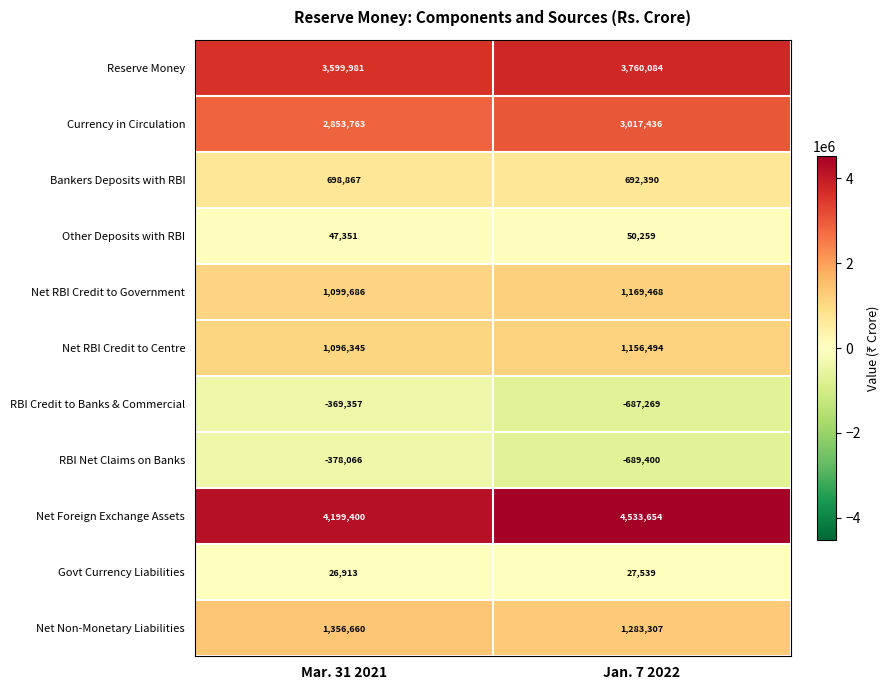

Rank the categories by Currency in Circulation value from lowest to highest.

Mar. 31 2021, Jan. 7 2022